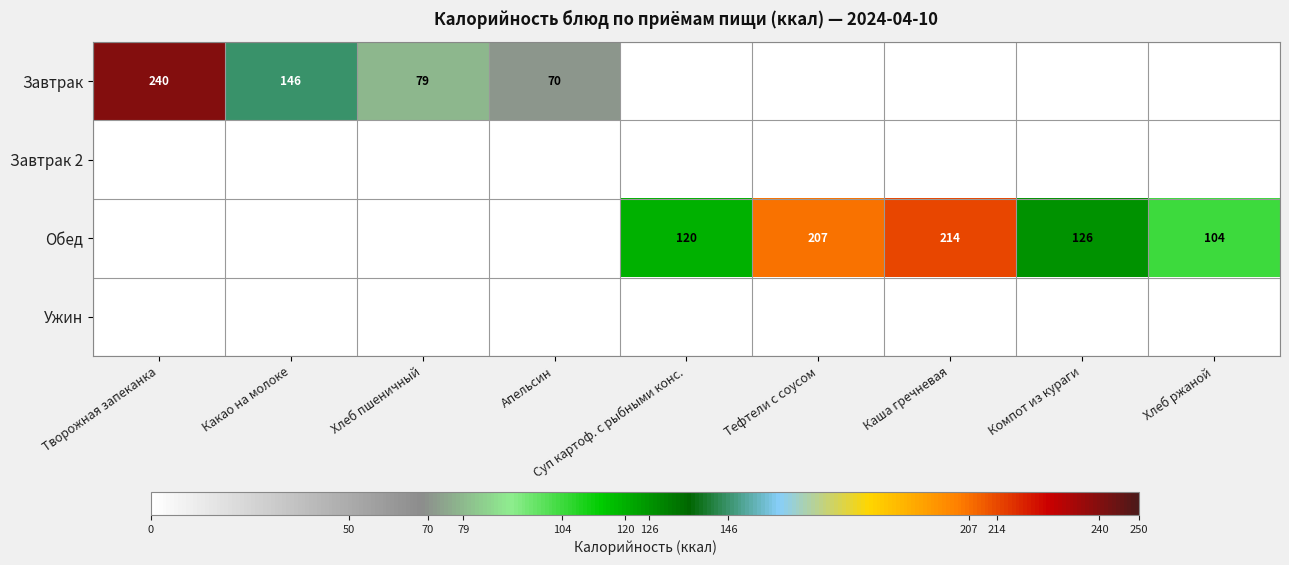

The value of Обед at Компот из кураги is 126. True or false?

True